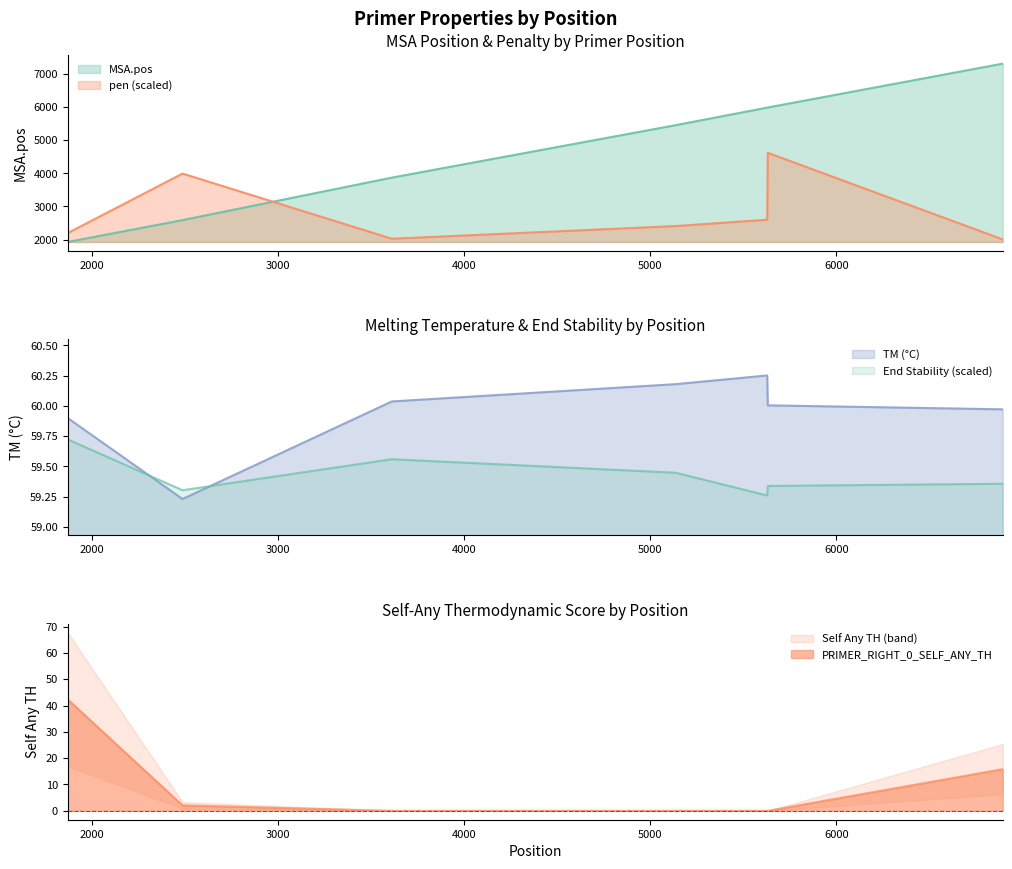

Between 2485 and 5631, which series saw the biggest shift?

MSA.pos